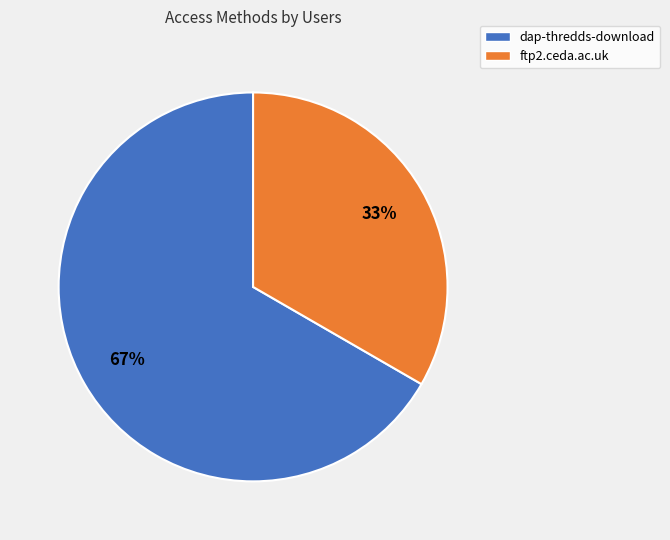

To the nearest percent, what is the combined percentage of ftp2.ceda.ac.uk and dap-thredds-download?

100%